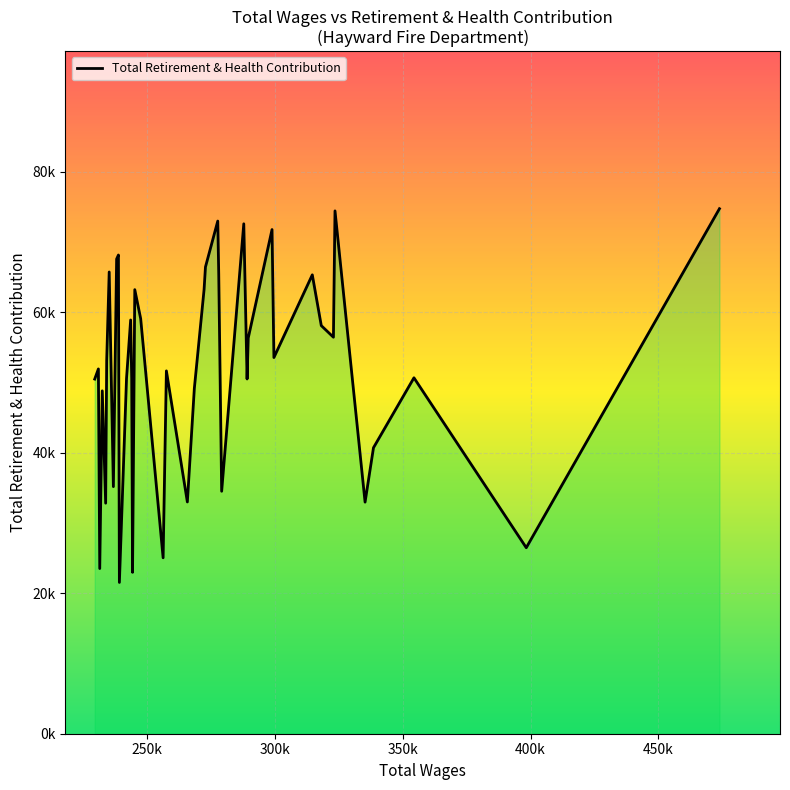

Is it true that the value at 37 is 23507?

True